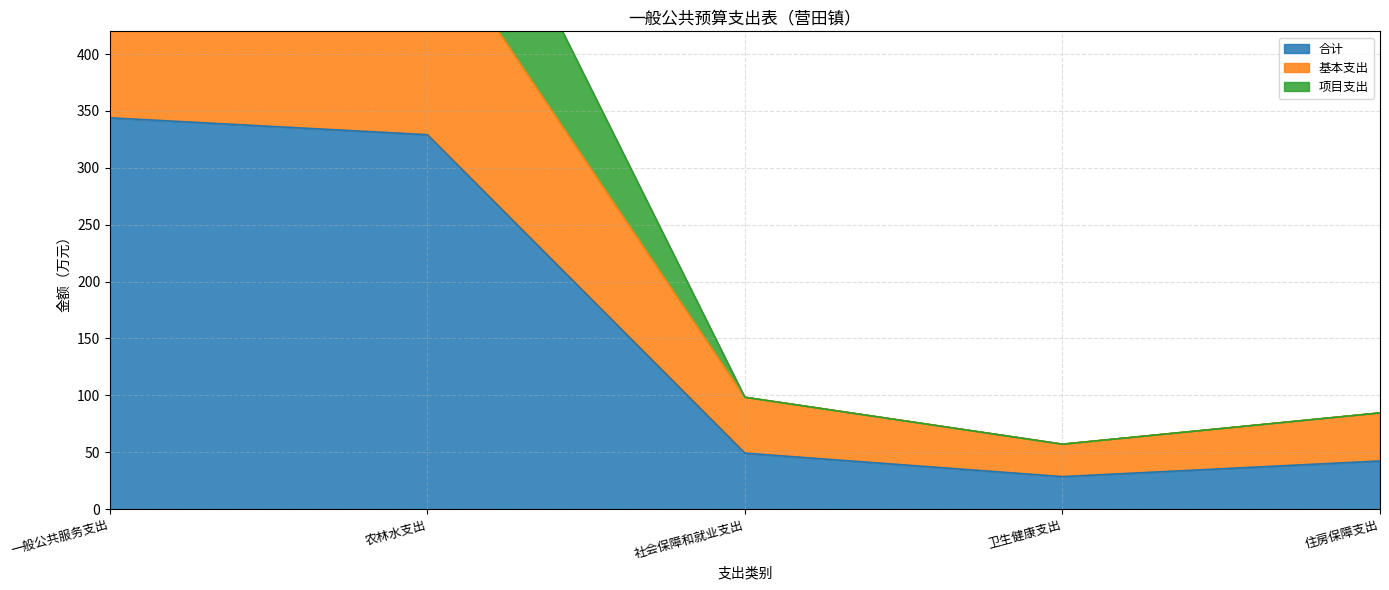

Count the number of data series in this chart.

3